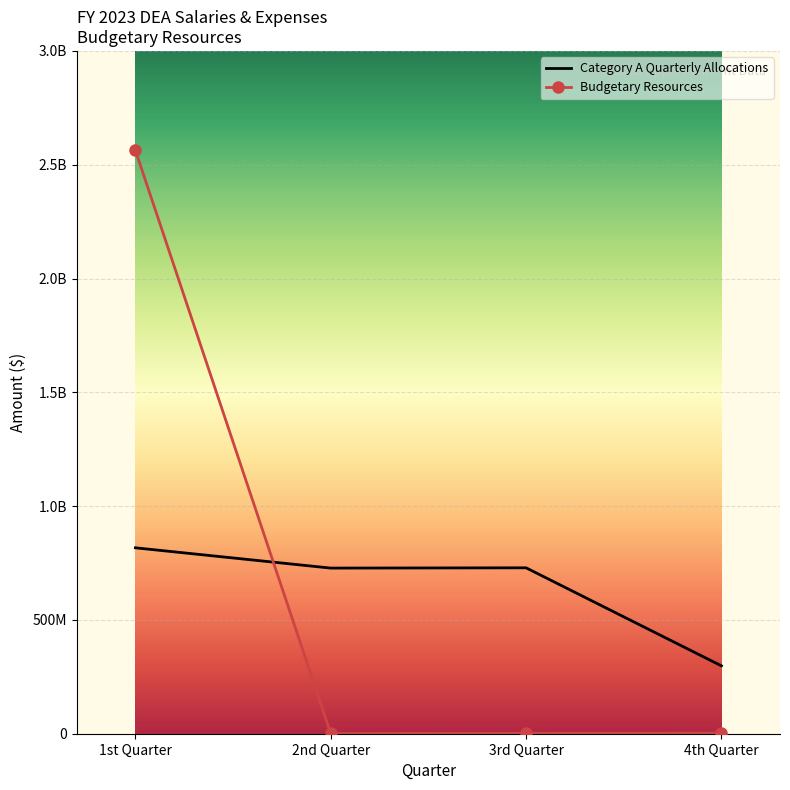

What are all the series names shown in the legend?

Category A Quarterly Allocations, Budgetary Resources